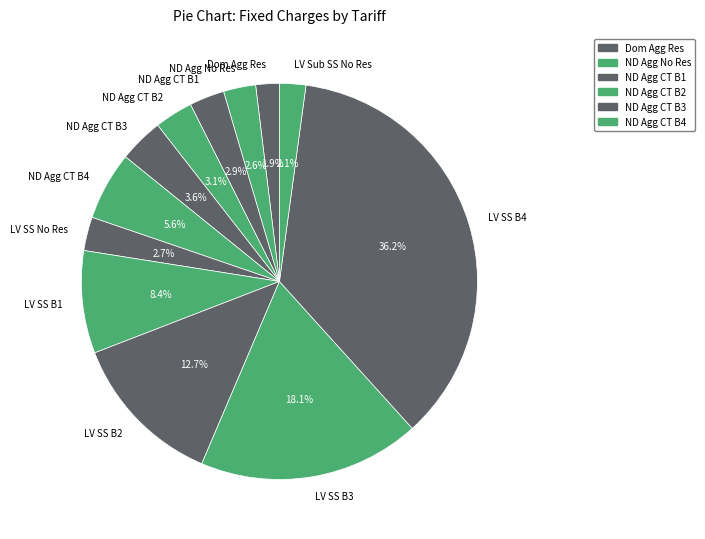

What is the ratio of the value at LV SS B2 to the value at ND Agg CT B4?

2.3